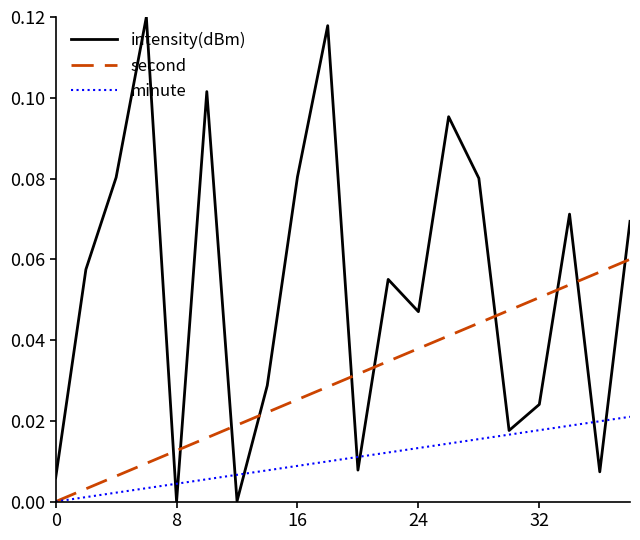

List the series in order of their peak value, highest first.

intensity(dBm), second, minute